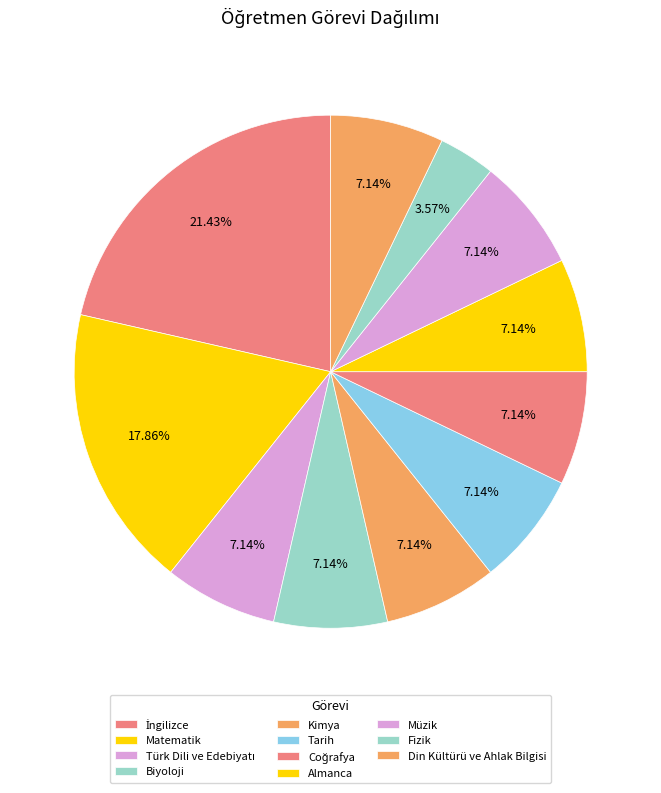

To the nearest percent, what is the difference between the largest and smallest slice percentages?

18%